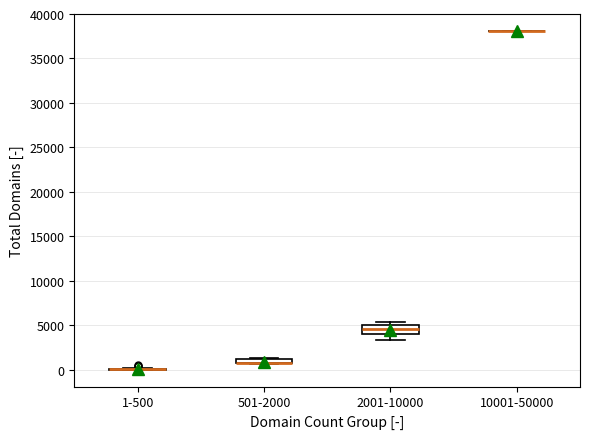

Comparing the boxes themselves (not the whiskers), which one is the tallest?

2001-10000